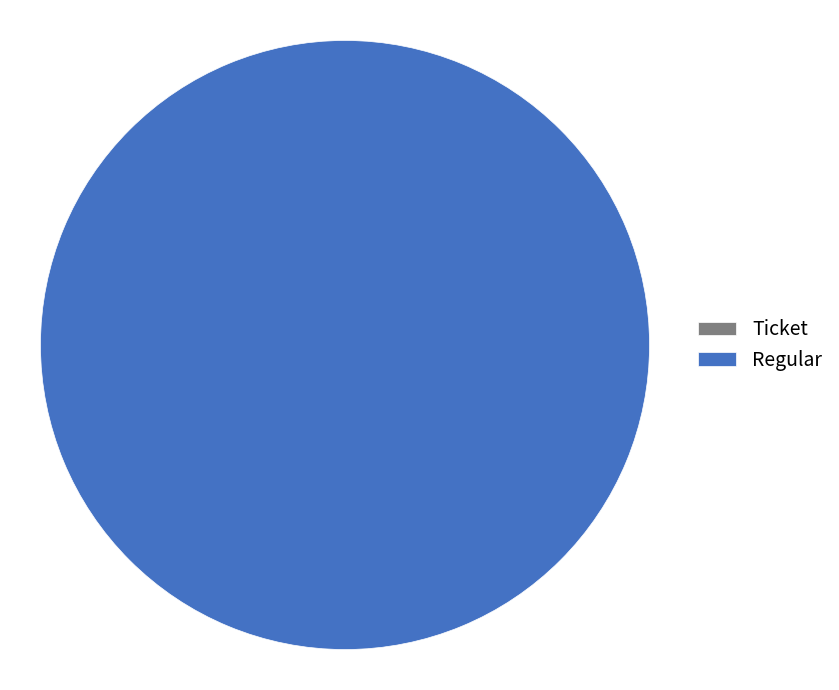

What is the majority slice?

Regular